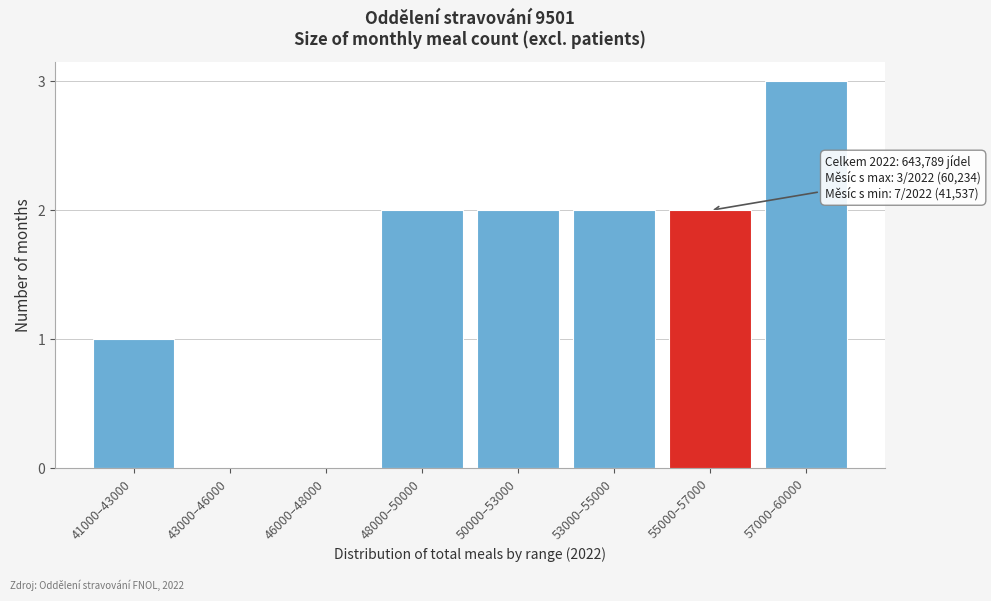

Reading left to right, what are all the values shown in this chart?

41000–43000=1	43000–46000=0	46000–48000=0	48000–50000=2	50000–53000=2	53000–55000=2	55000–57000=2	57000–60000=3